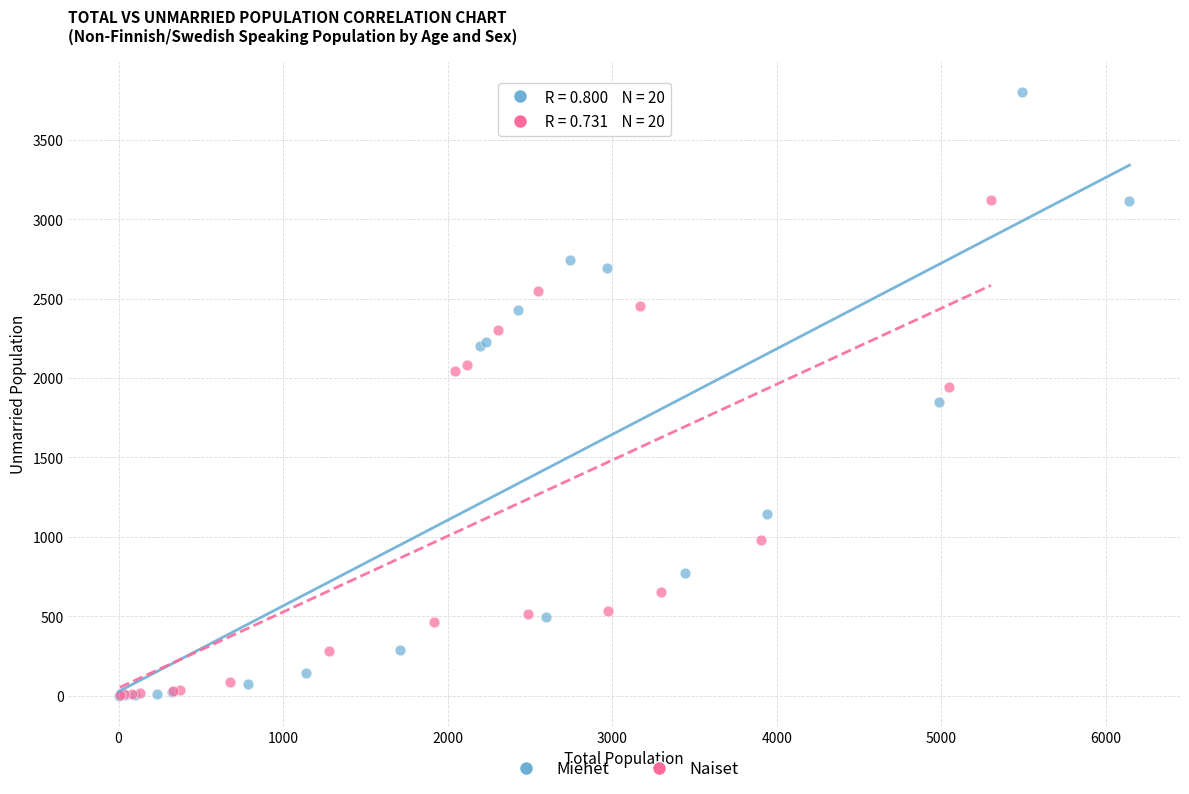

Which series contains the highest Y value?

Miehet